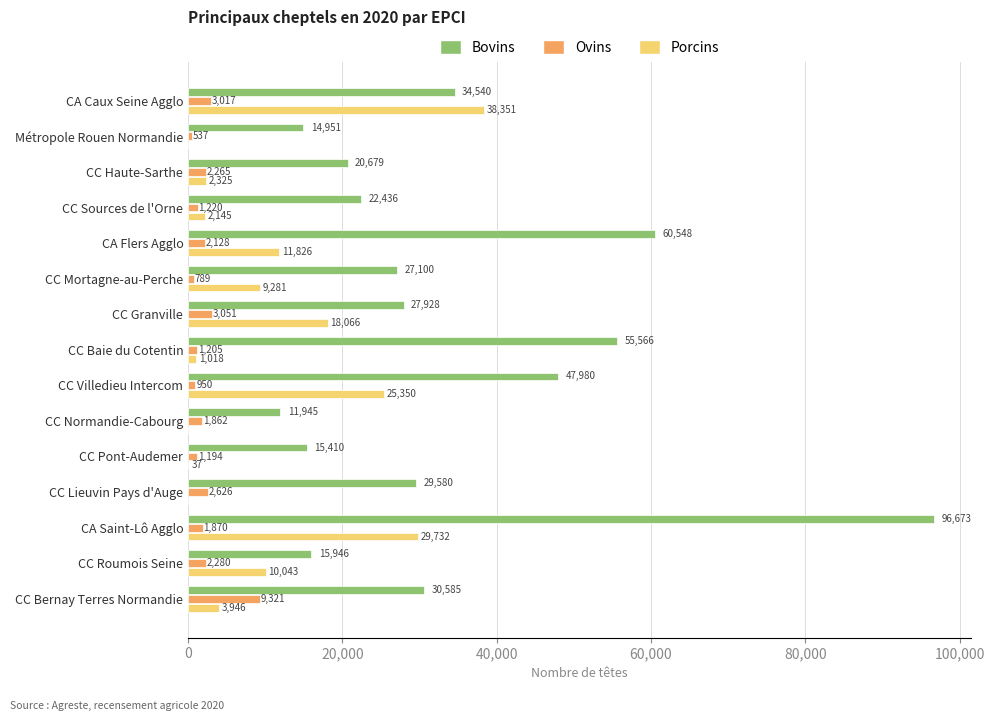

What is the sum of all Ovins values?

34315